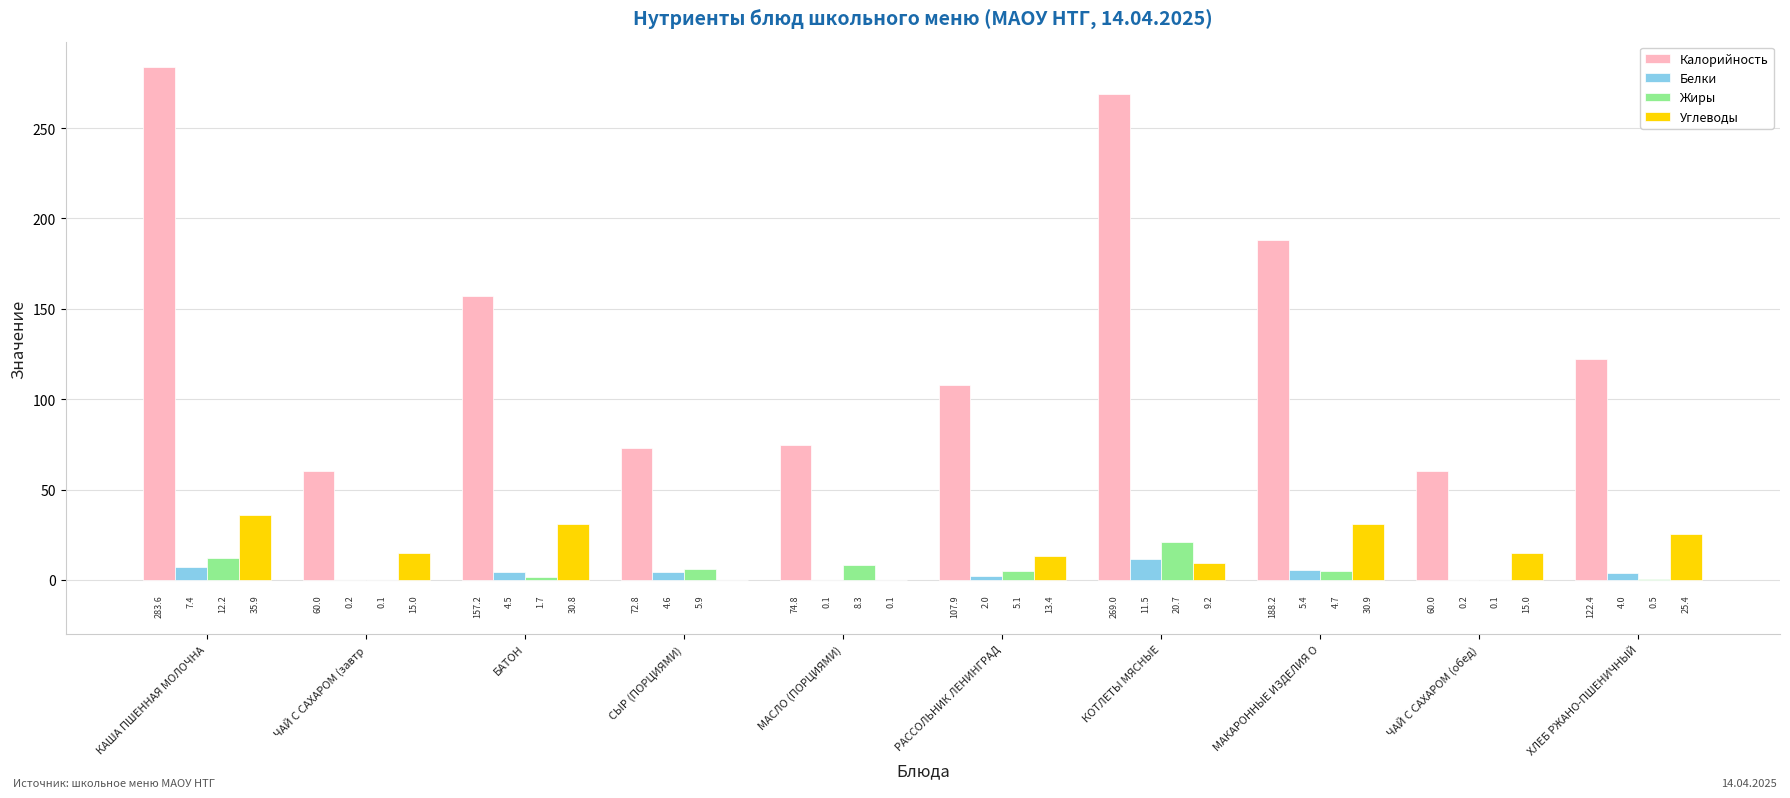

Which series has the largest total across all categories?

Калорийность